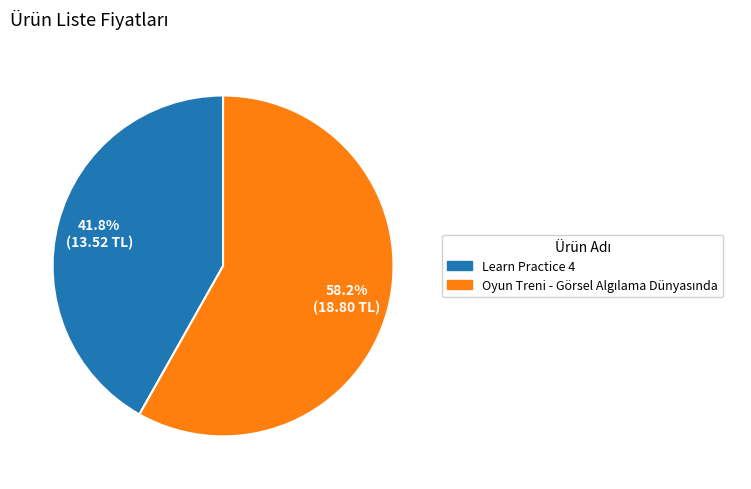

Which category has the smallest portion of the pie?

Learn Practice 4